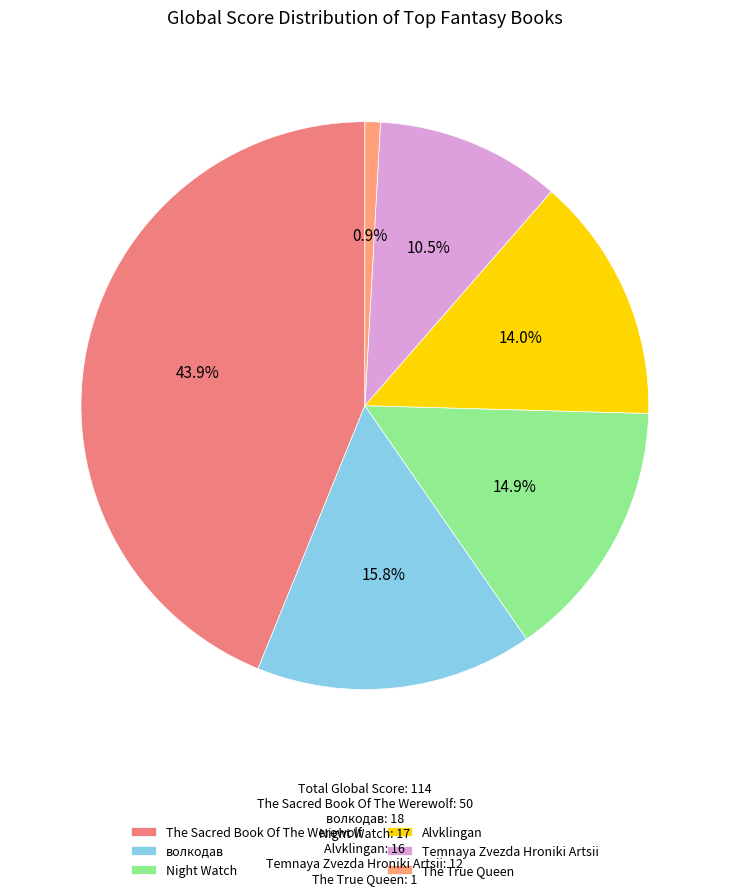

Count the number of slices in the pie.

6